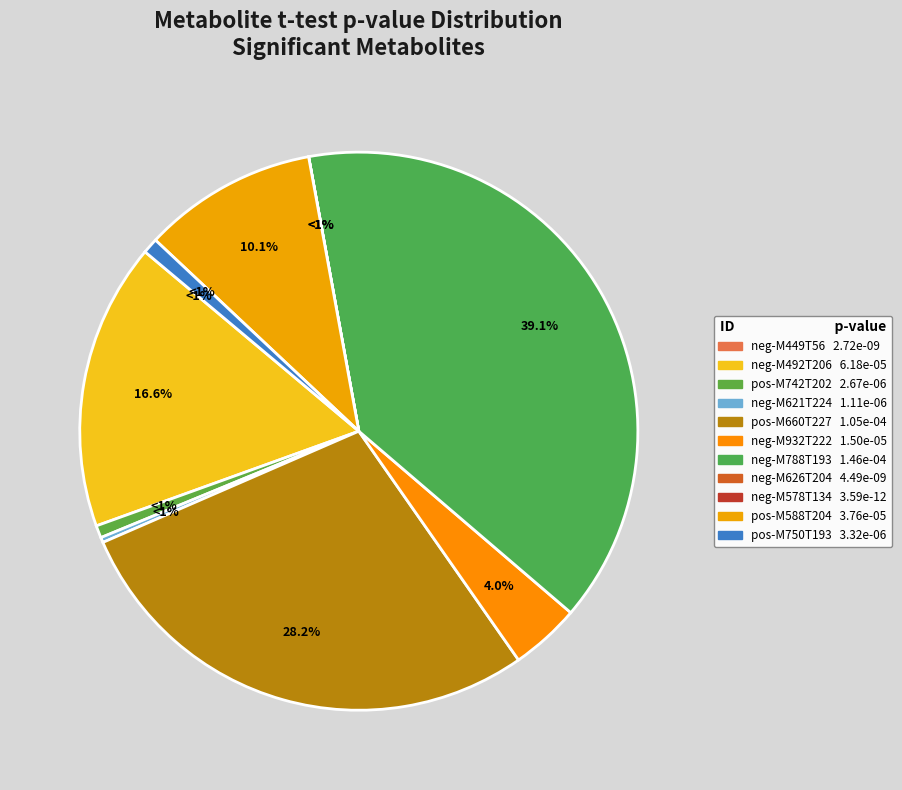

How much of the chart is everything except pos-M660T227?

71.8%